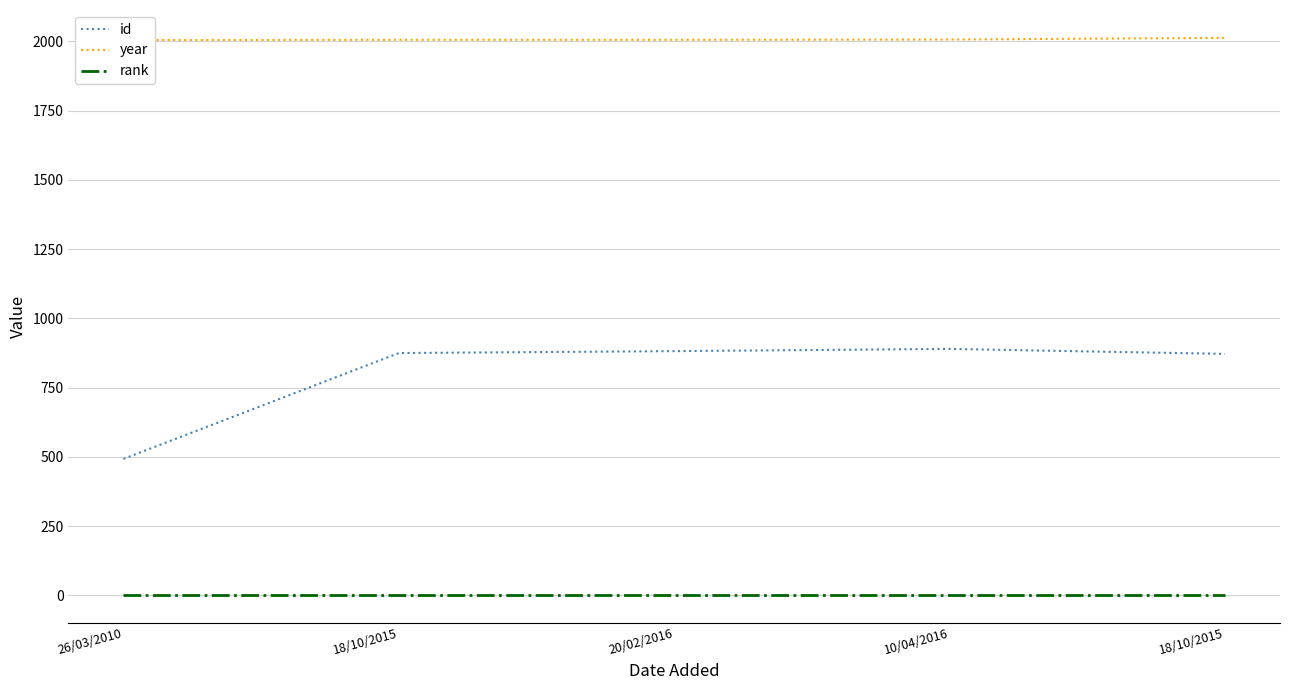

Which has a higher value, 10/04/2016 or 18/10/2015?

10/04/2016